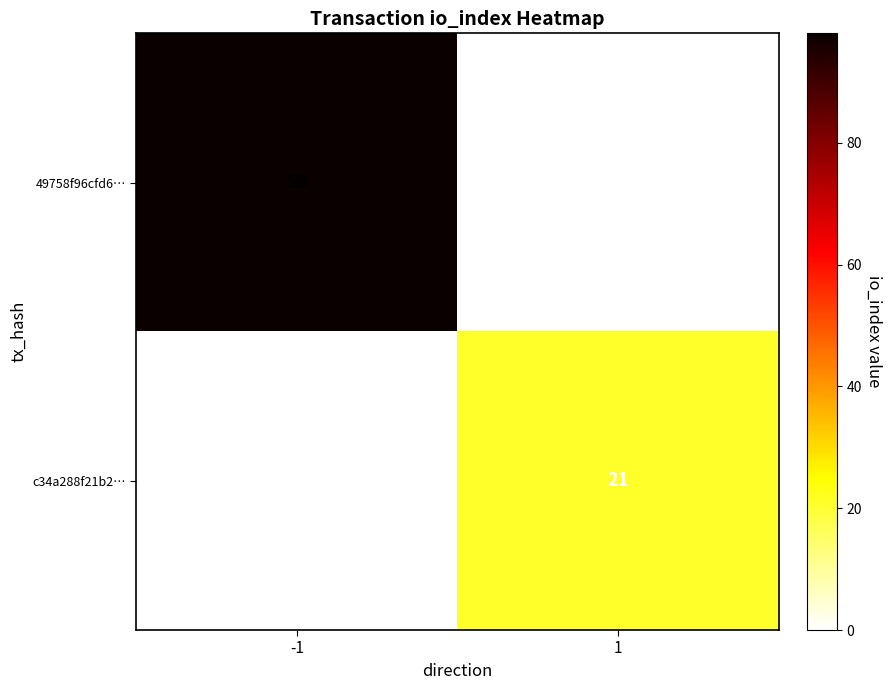

What is the average value of the 49758f96cfd6… series?

49